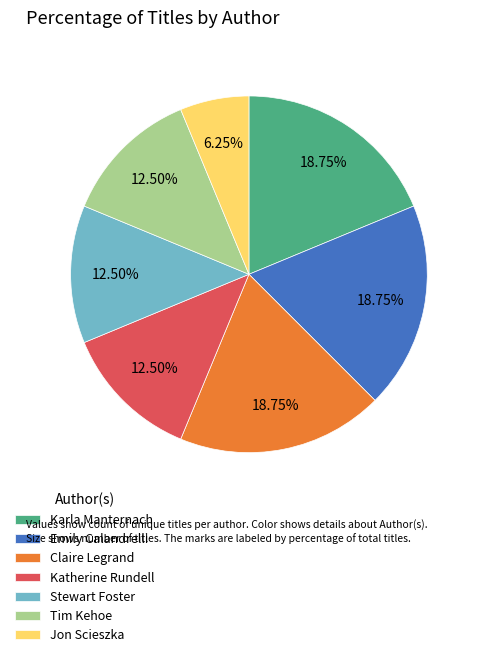

Does Jon Scieszka account for over 50% of the chart?

No